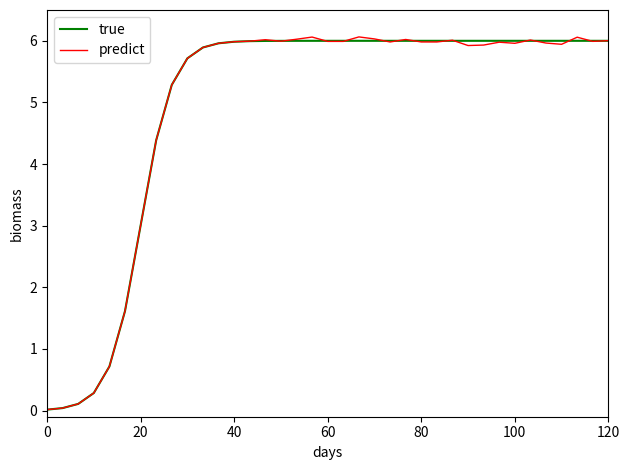

Which series has the largest range (max minus min)?

predict